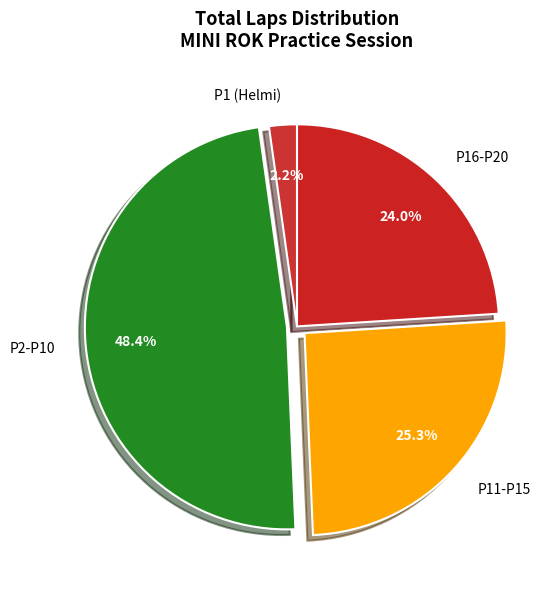

Rank the categories by value from highest to lowest.

P2-P10, P11-P15, P16-P20, P1 (Helmi)